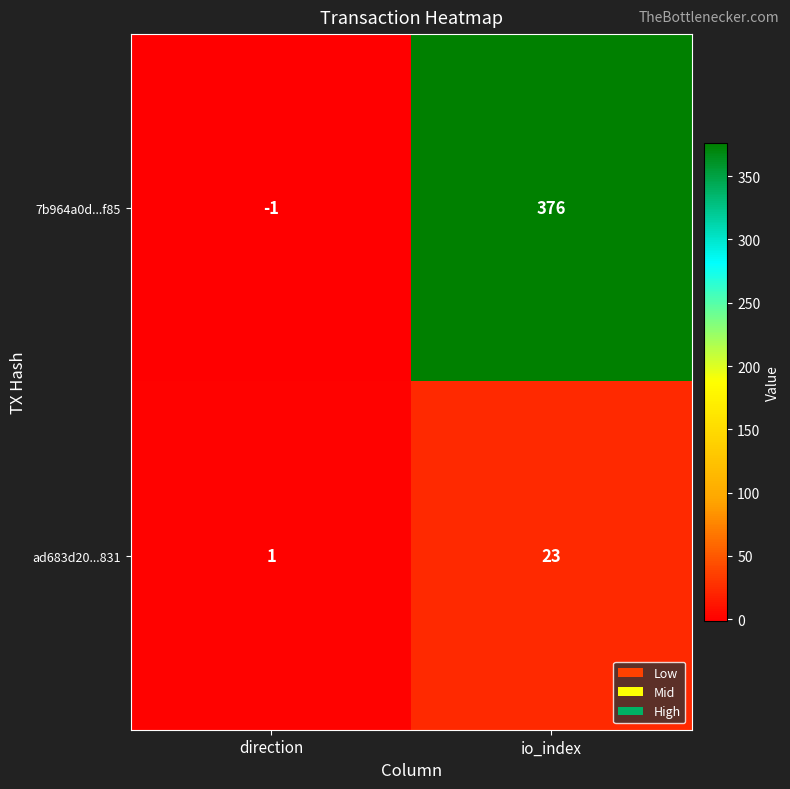

What is the sum of all 7b964a0d...f85 values?

375